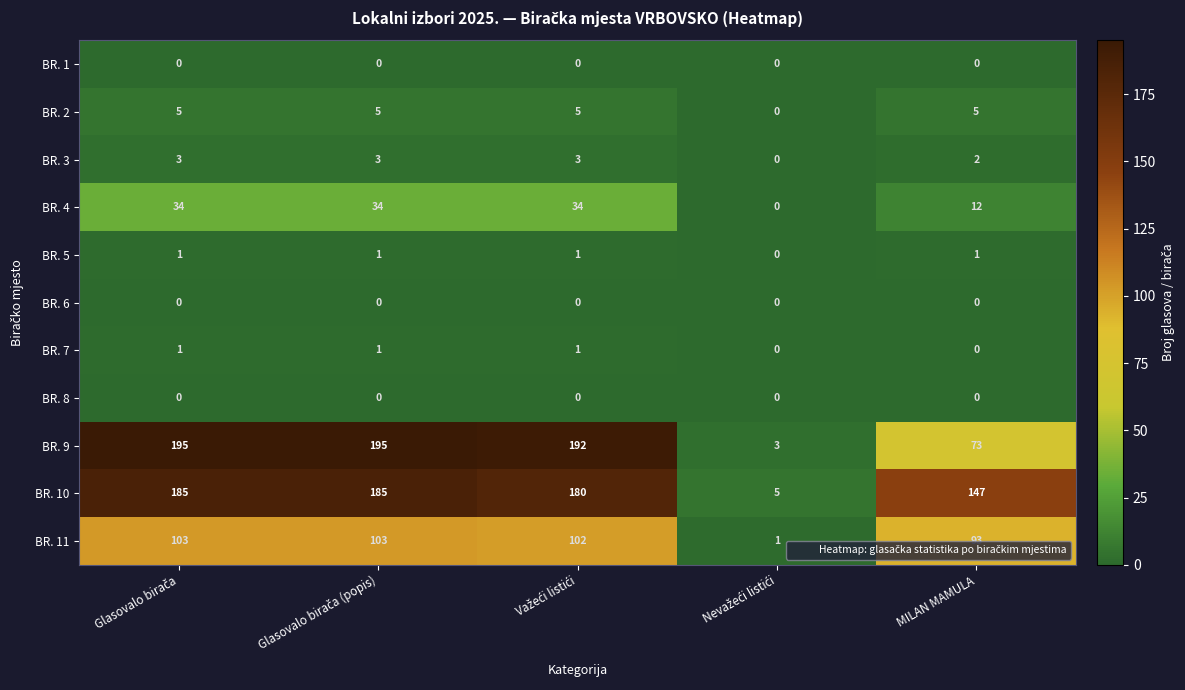

What is the maximum value shown in the chart?

195